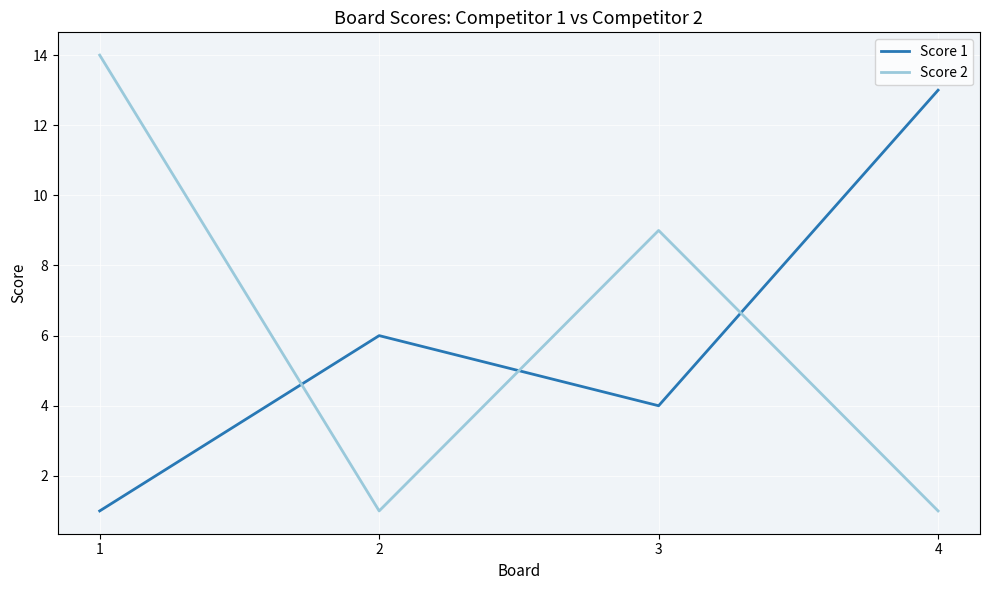

What is the highest value of the Score 2 series?

14